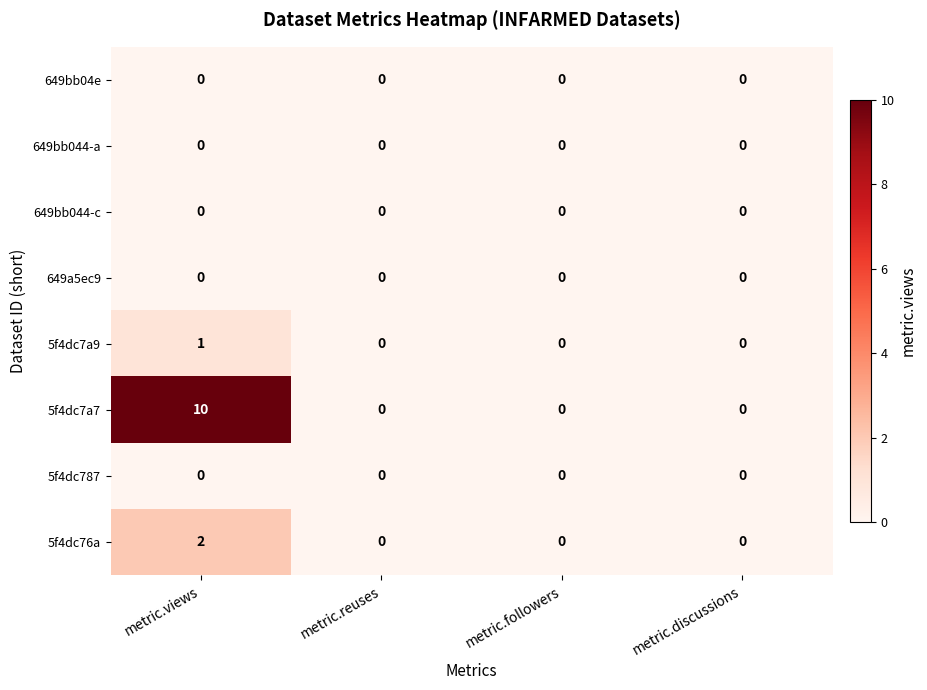

The 649bb04e series shows 0 at metric.views. True or false?

True